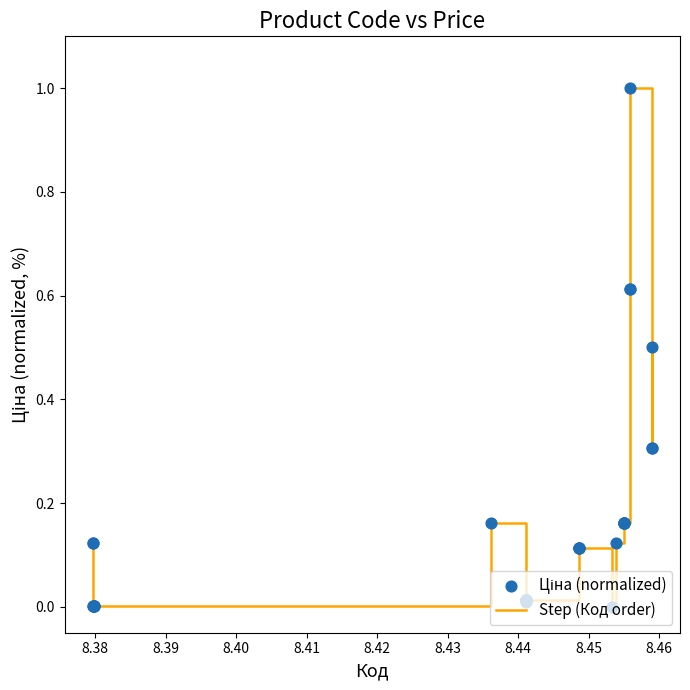

What is the maximum value shown in the chart?

1.0